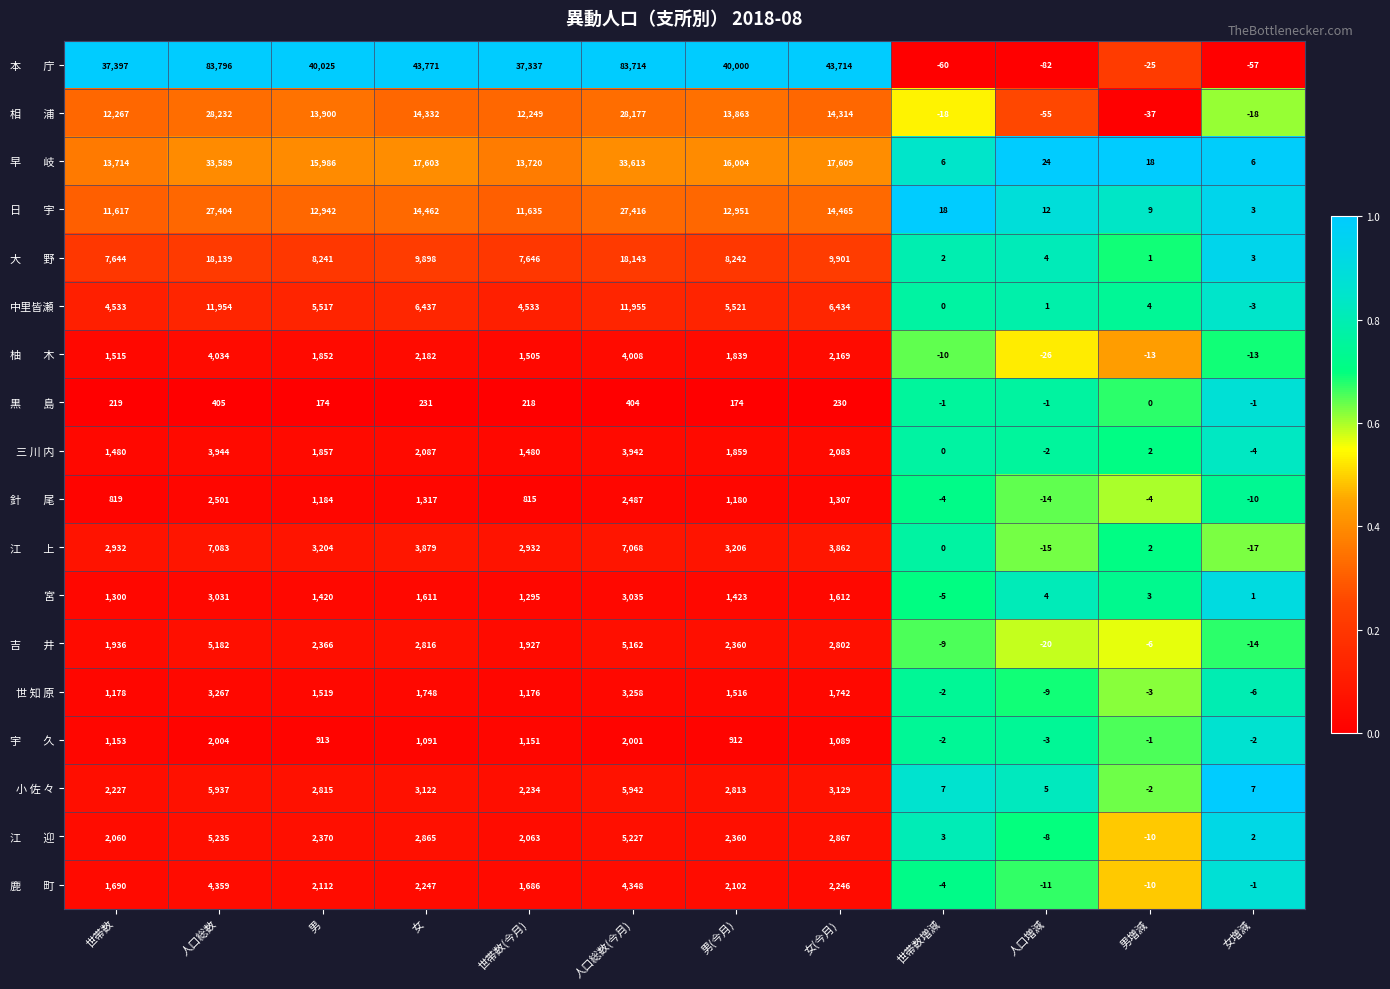

Rank the categories by 世 知 原 value from highest to lowest.

人口総数, 人口総数(今月), 女, 女(今月), 男, 男(今月), 世帯数, 世帯数(今月), 世帯数増減, 男増減, 女増減, 人口増減